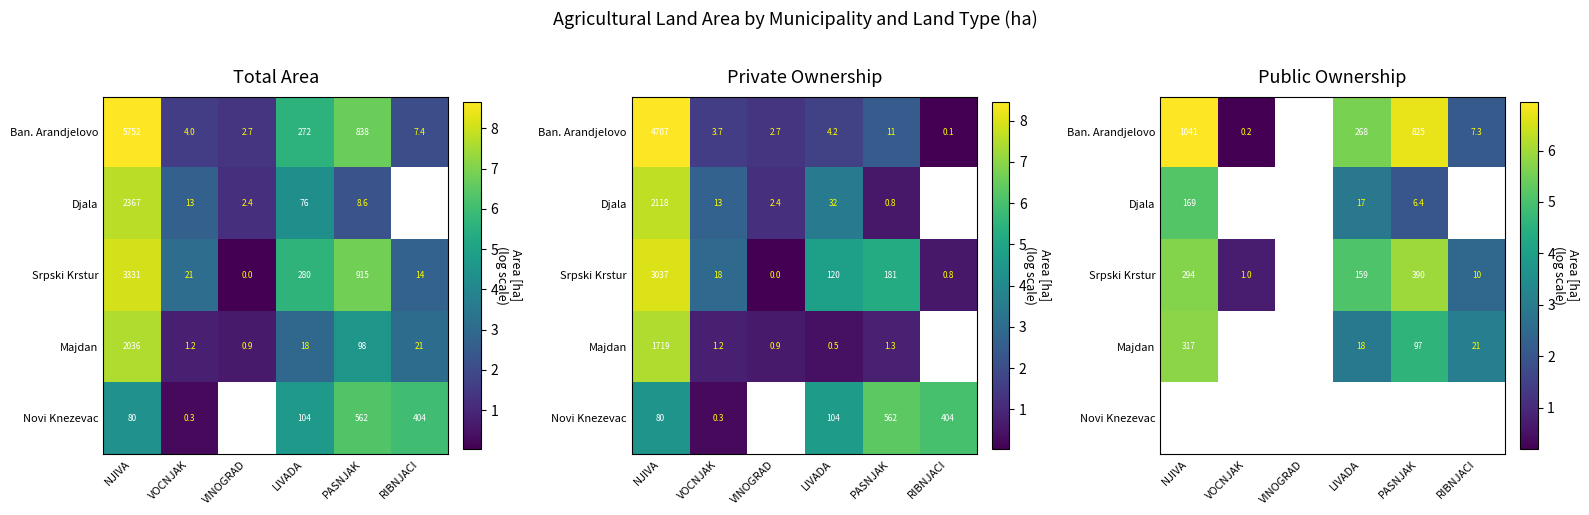

How many categories are shown in the chart?

6